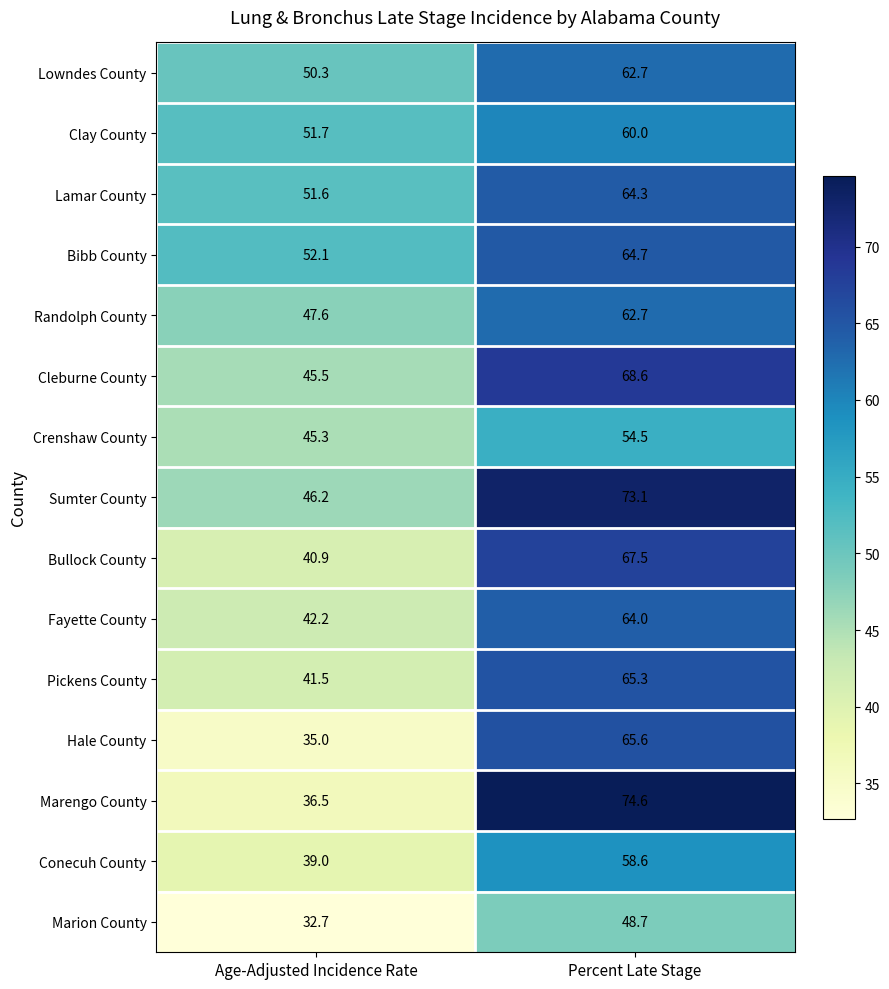

What is the difference between the highest and lowest values at Percent Late Stage?

25.9